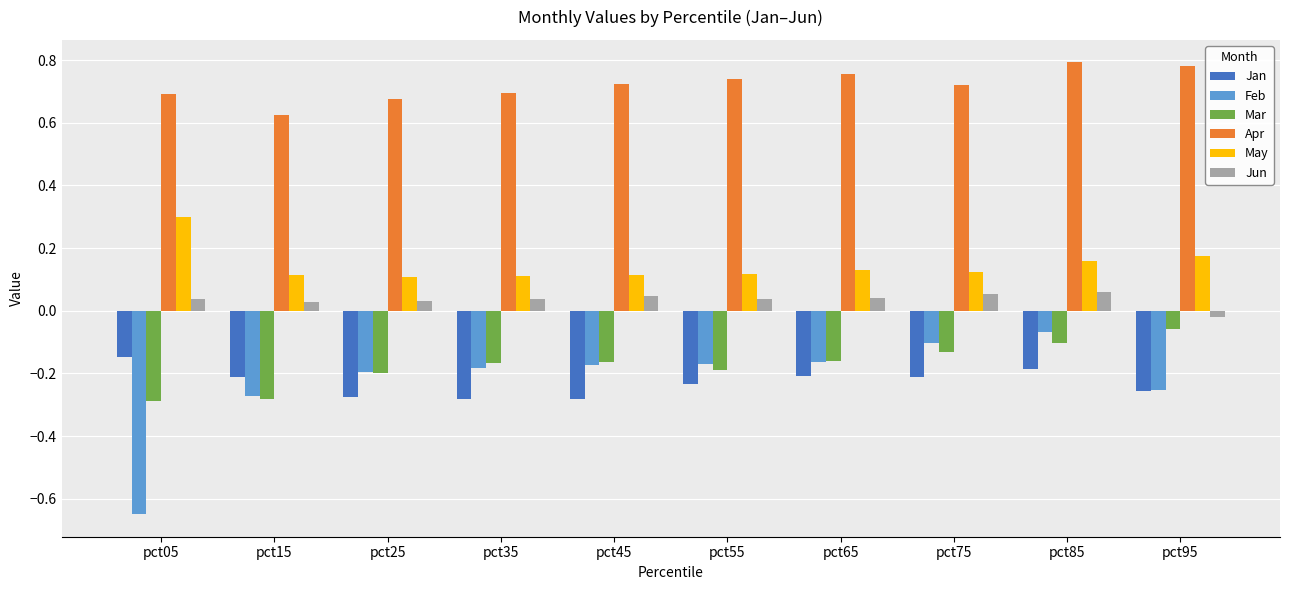

At pct05, list the series in order from largest to smallest.

Apr, May, Jun, Jan, Mar, Feb